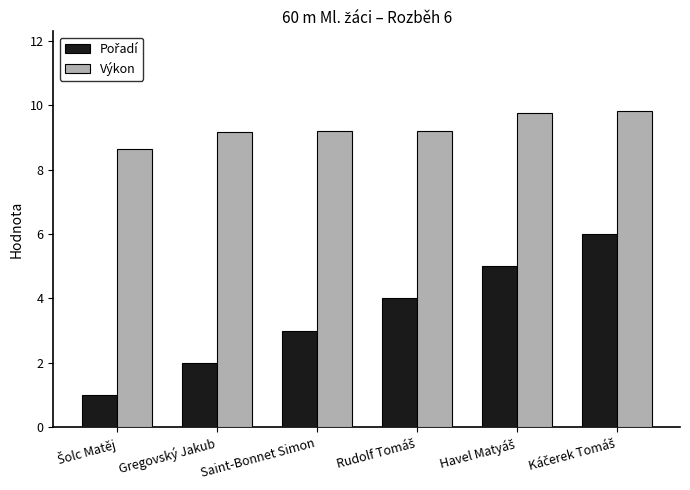

The Výkon series shows 9.2 at Gregovský Jakub. True or false?

True